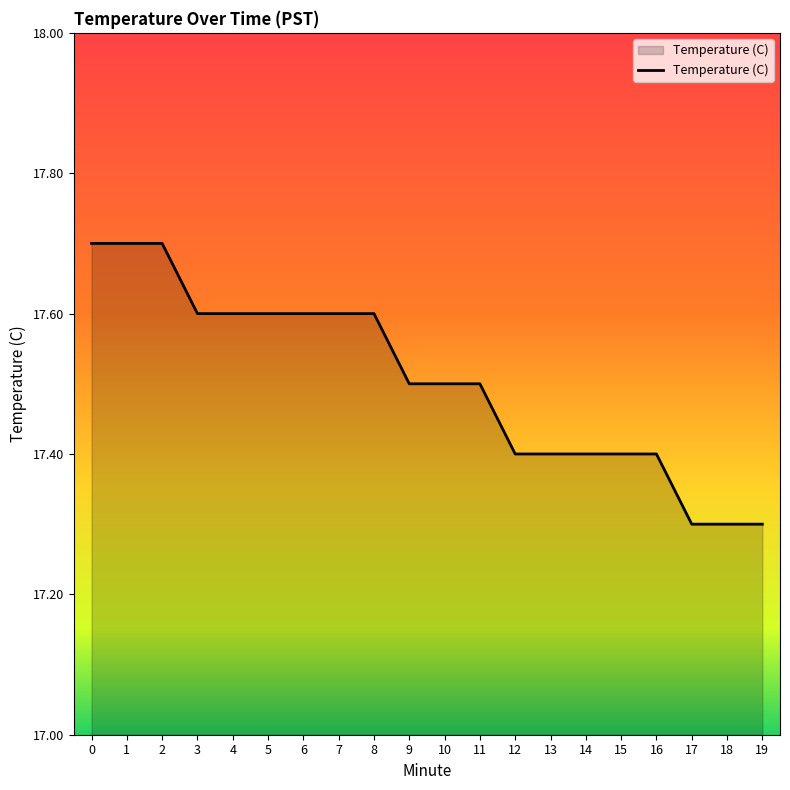

What is the change in value from 4 to 9?

-0.1